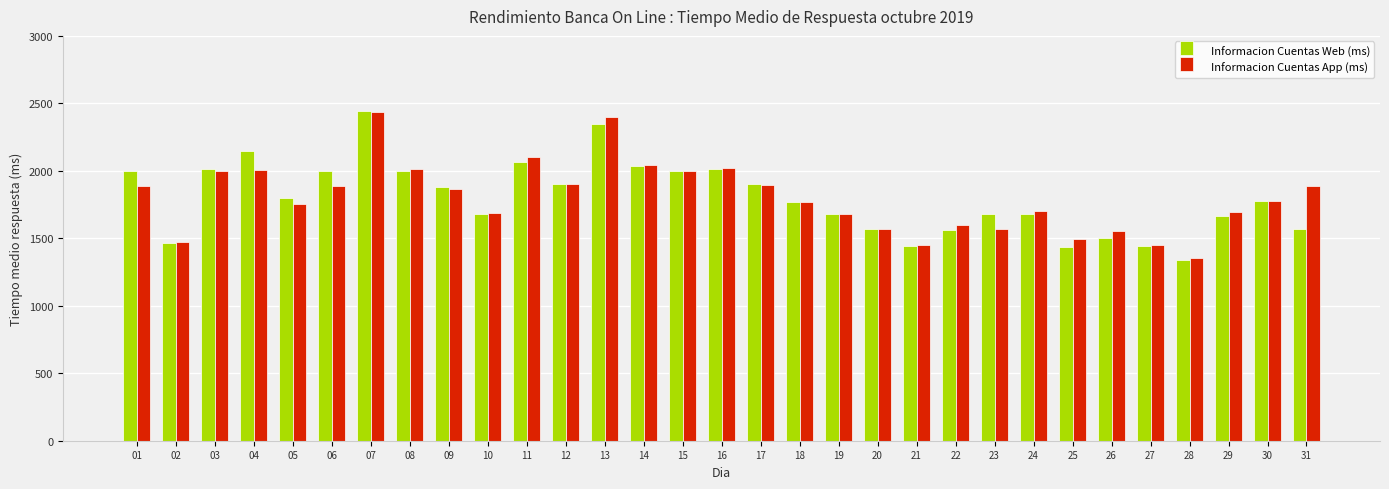

How many categories are shown in the chart?

31